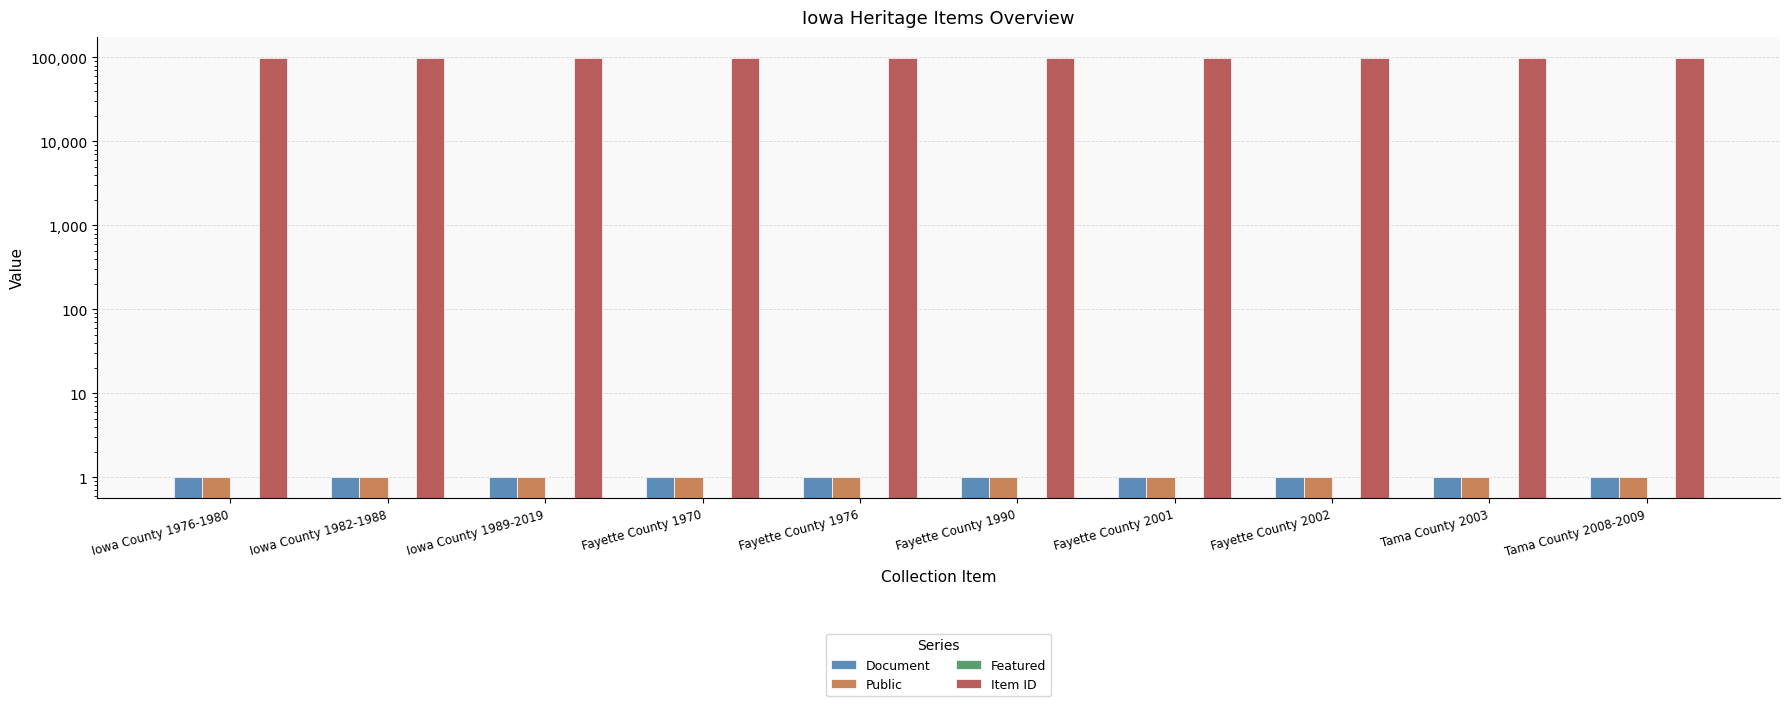

Which category has the highest value in the Public series?

Iowa County 1976-1980